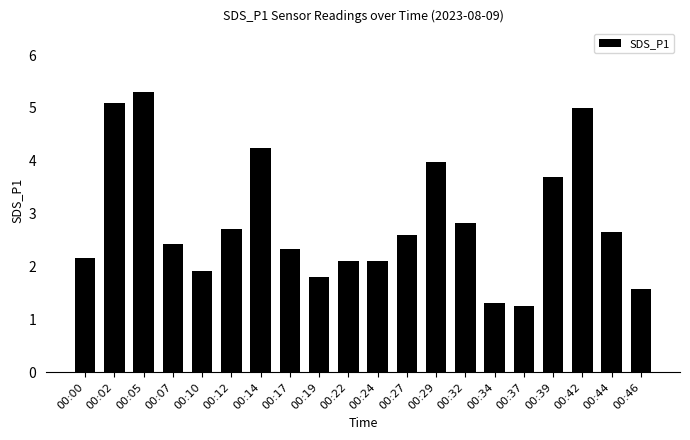

The value at 00:02 is 5.1. True or false?

True